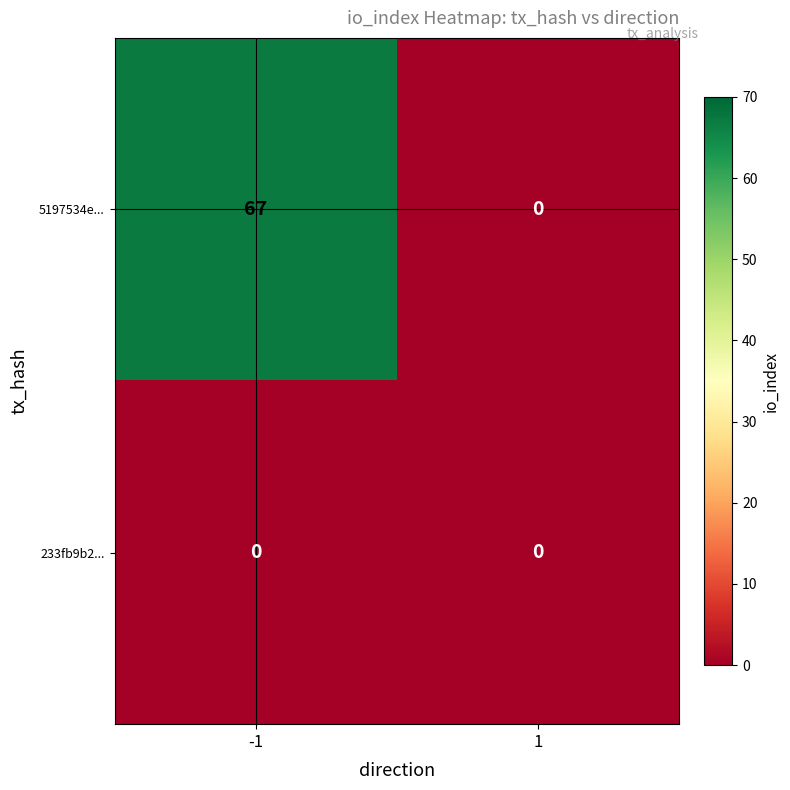

The value of 5197534e... at 1 is 0. True or false?

True